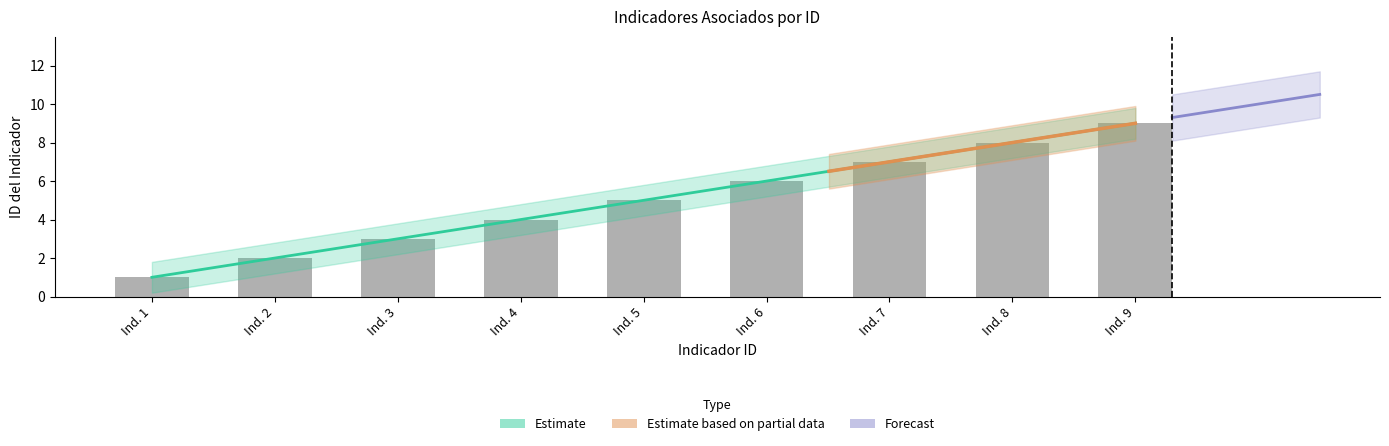

Approximately how many times larger is the value at Ind. 3 compared to Ind. 1?

3.0